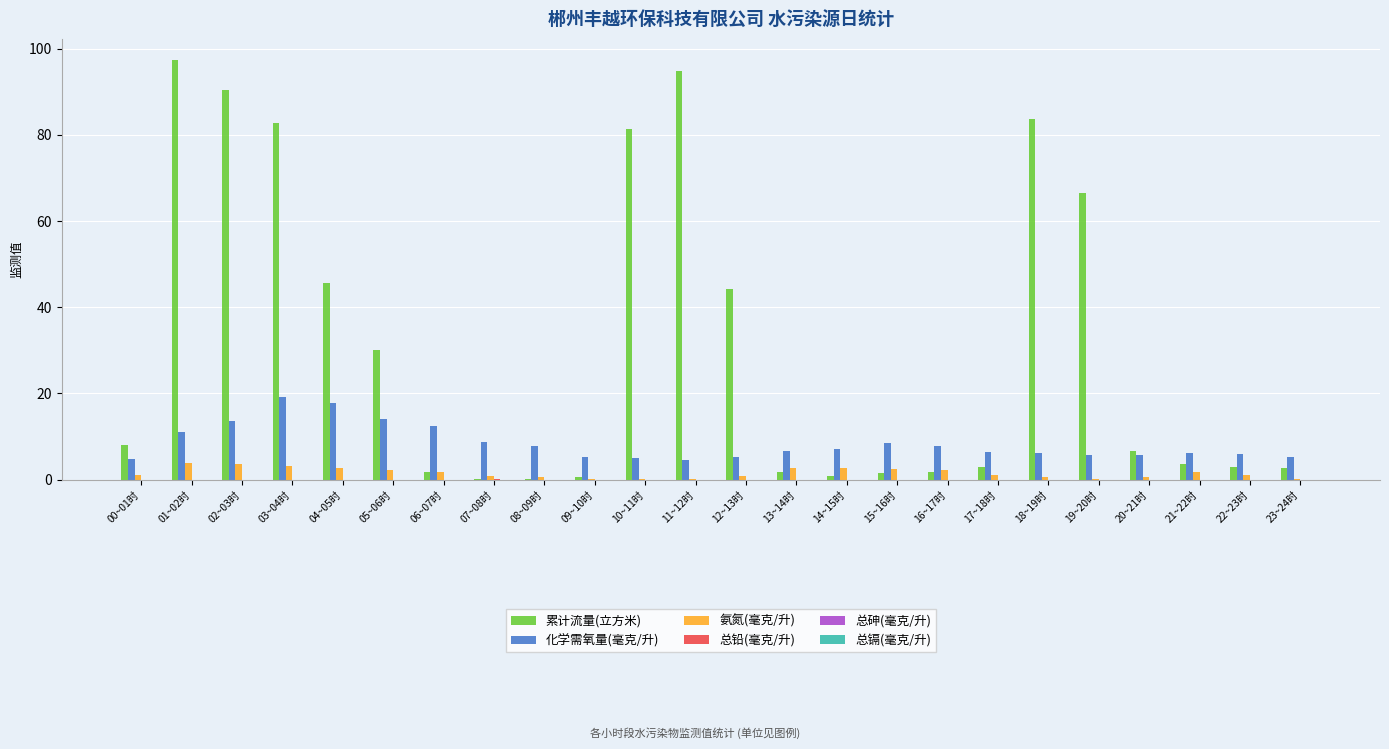

True or false: 化学需氧量(毫克/升) has a value of 5.2 at 23~24时.

True